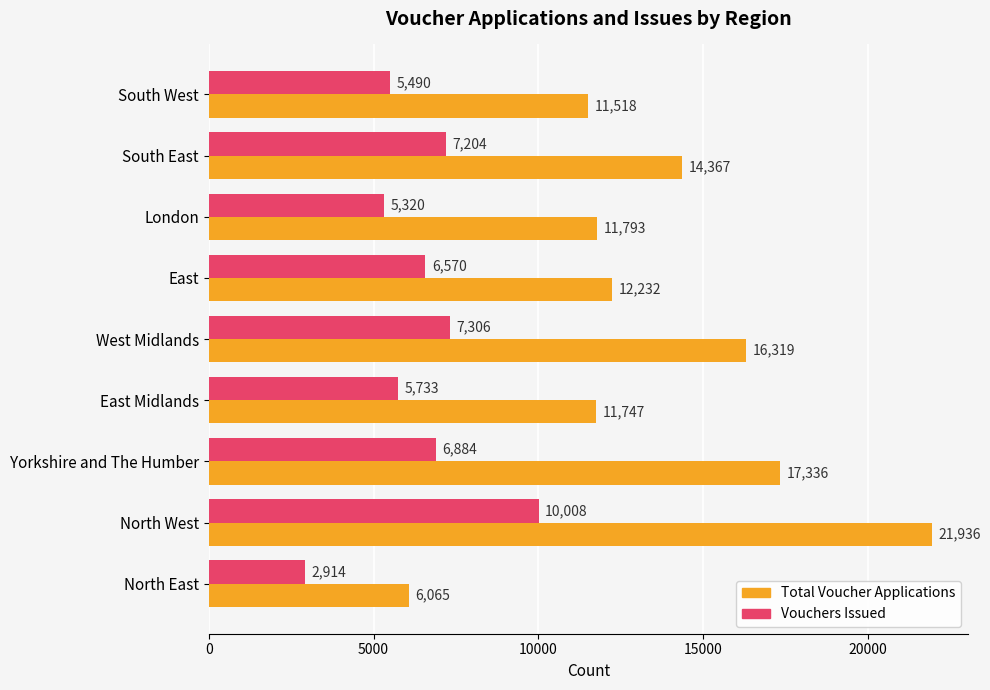

What is the difference between the Vouchers Issued values at Yorkshire and The Humber and London?

1564